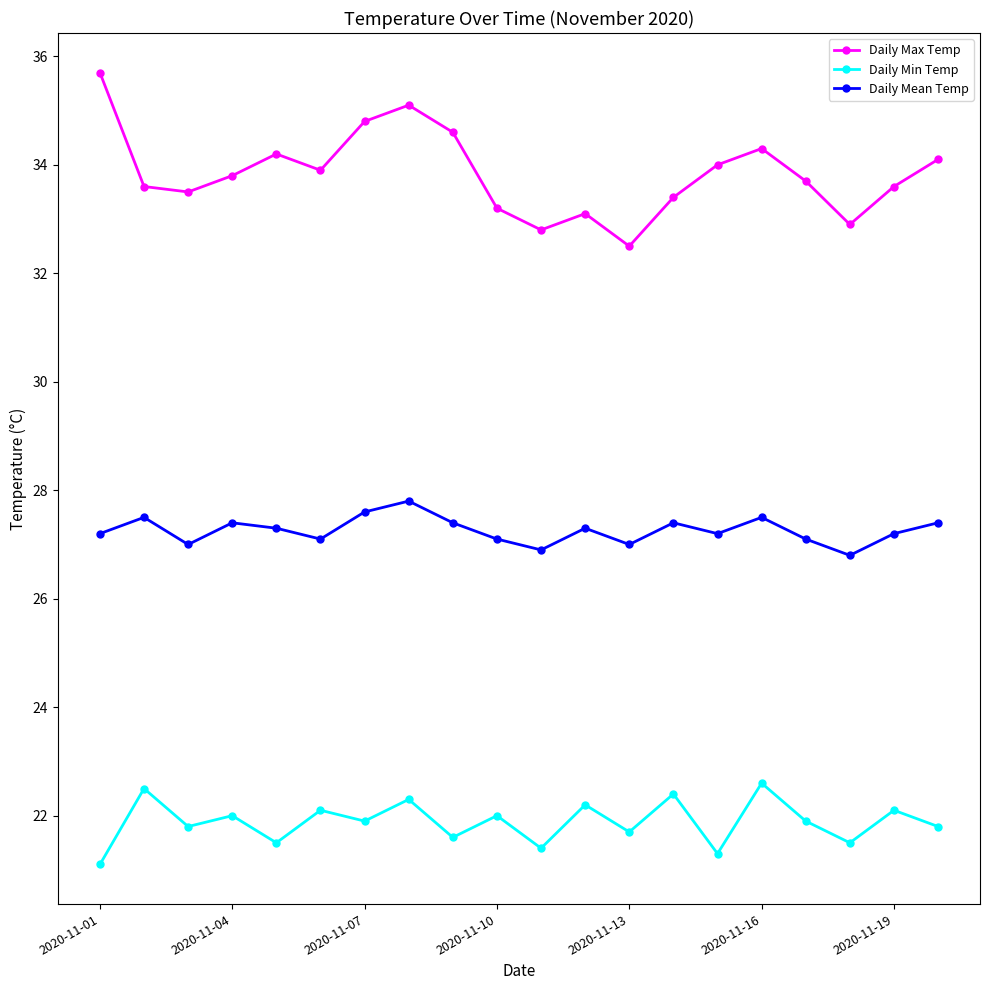

What is the sum of all Daily Min Temp values?

437.7